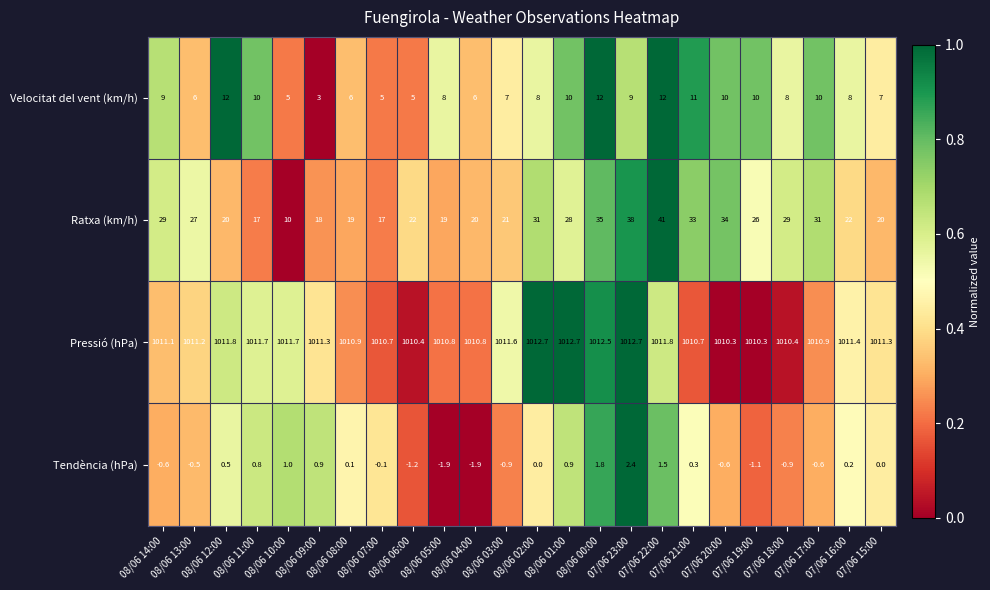

Which series has the widest spread of values?

Ratxa (km/h)